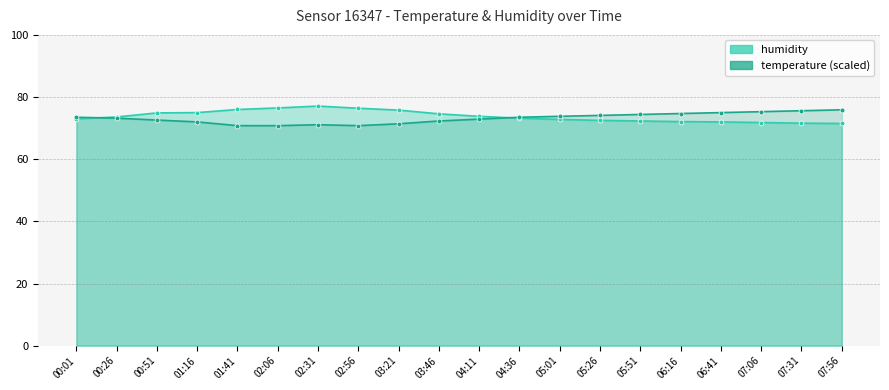

Read the temperature value at 00:01.

73.5